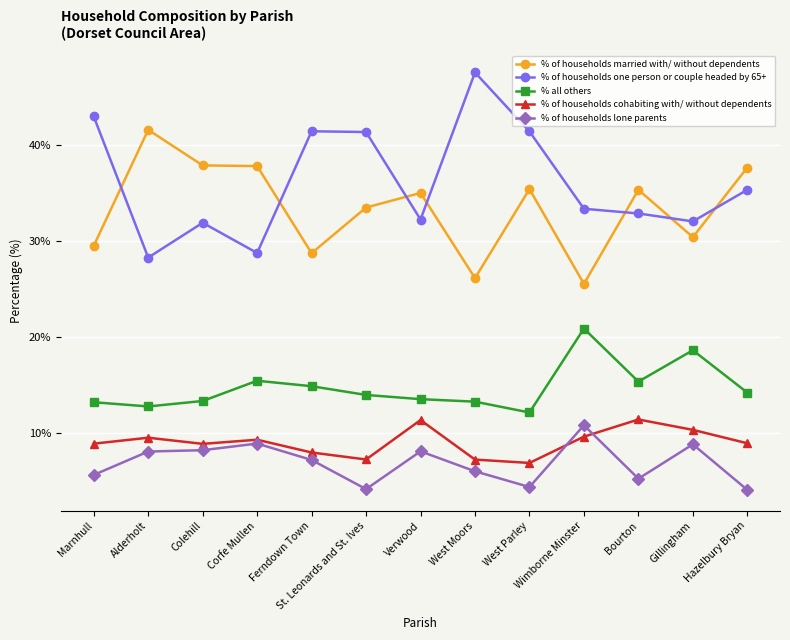

True or false: % of households one person or couple headed by 65+ and % of households cohabiting with/ without dependents intersect in this chart.

False